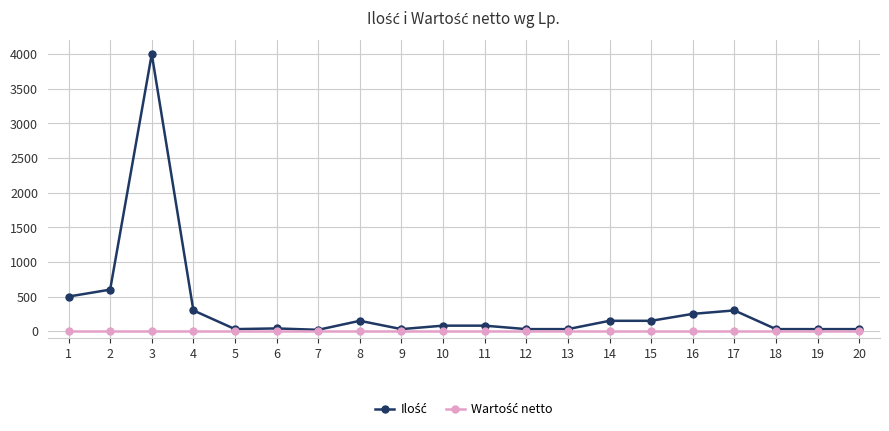

What is the greatest value displayed?

4000